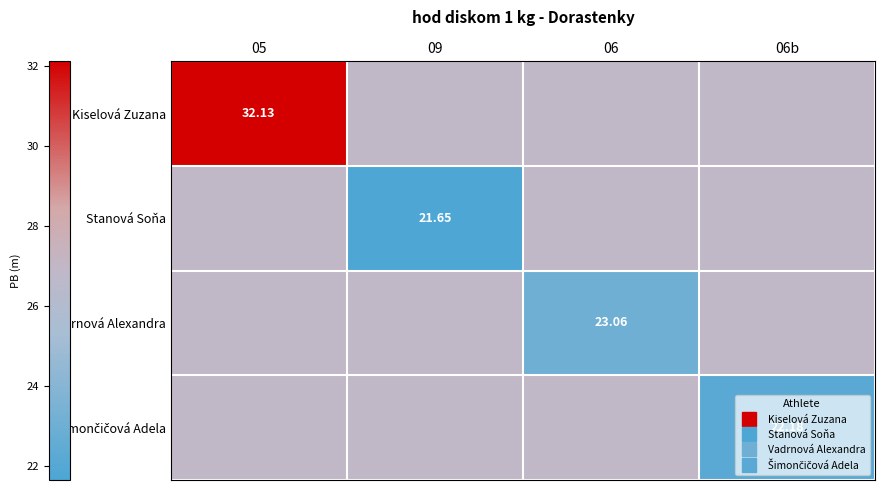

List the series in order of their peak value, lowest first.

Stanová Soňa, Vadrnová Alexandra, Šimončičová Adela, Kiselová Zuzana